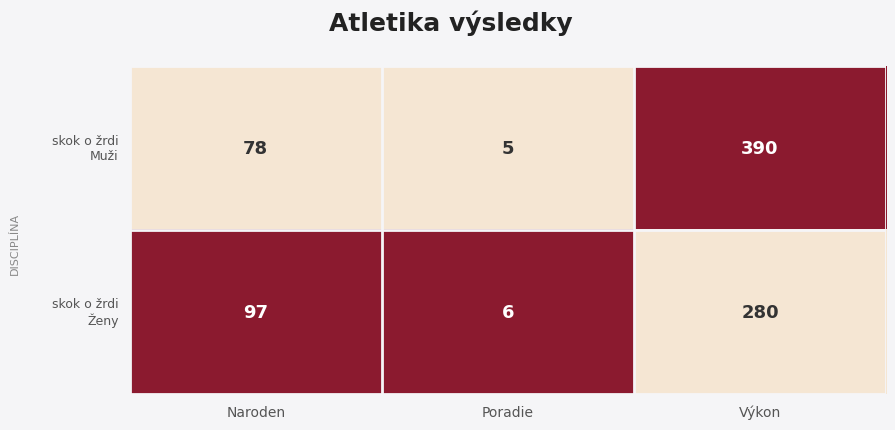

What is the minimum value shown in the chart?

5